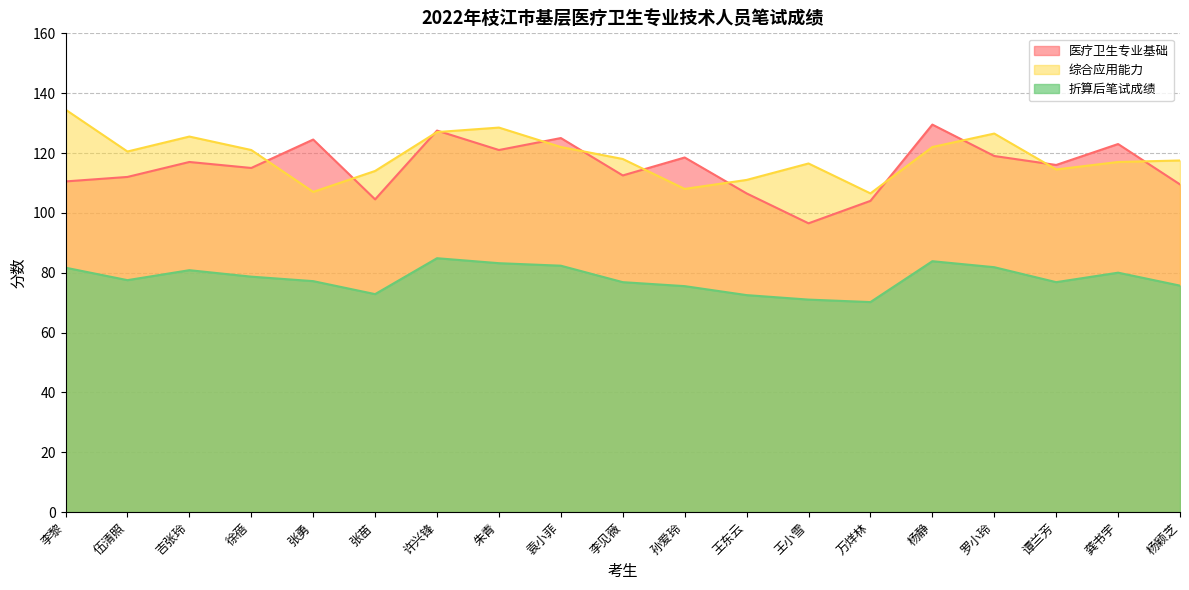

True or false: 医疗卫生专业基础 has a value of 118.5 at 孙爱玲.

True